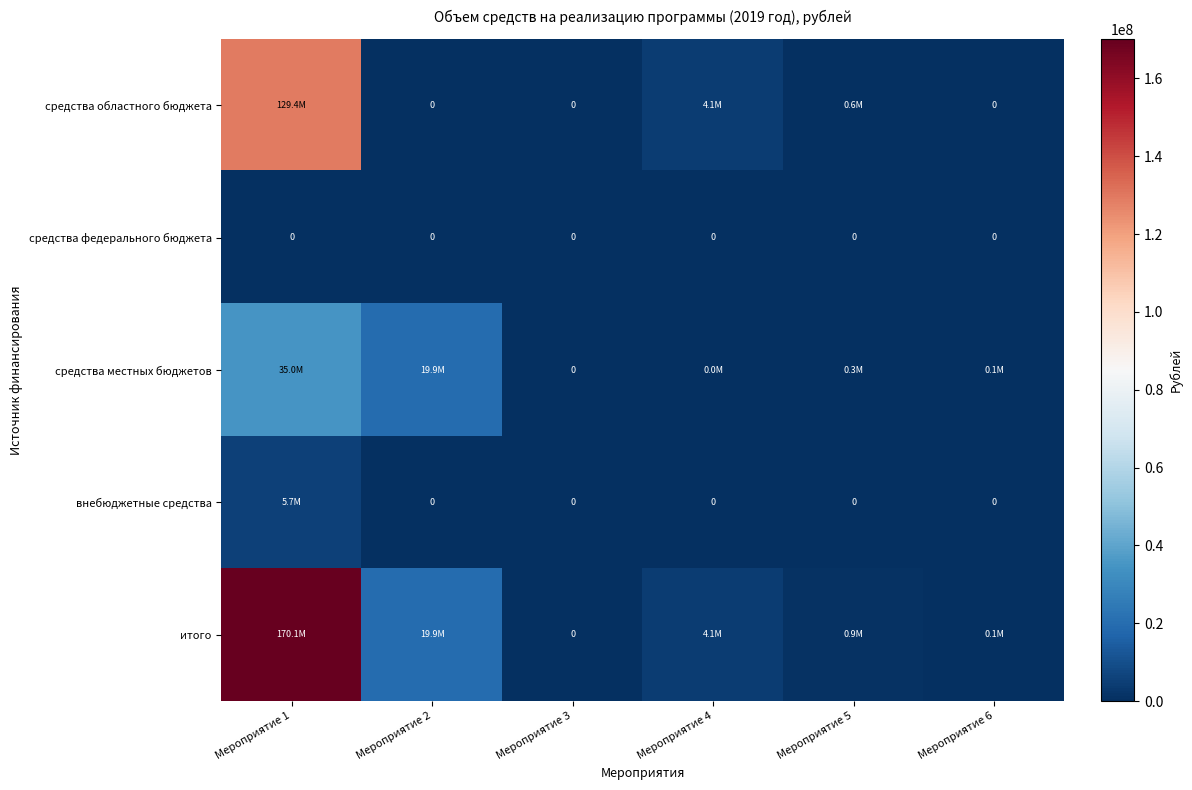

True or false: внебюджетные средства has a value of 5697864.4 at Мероприятие 1.

True